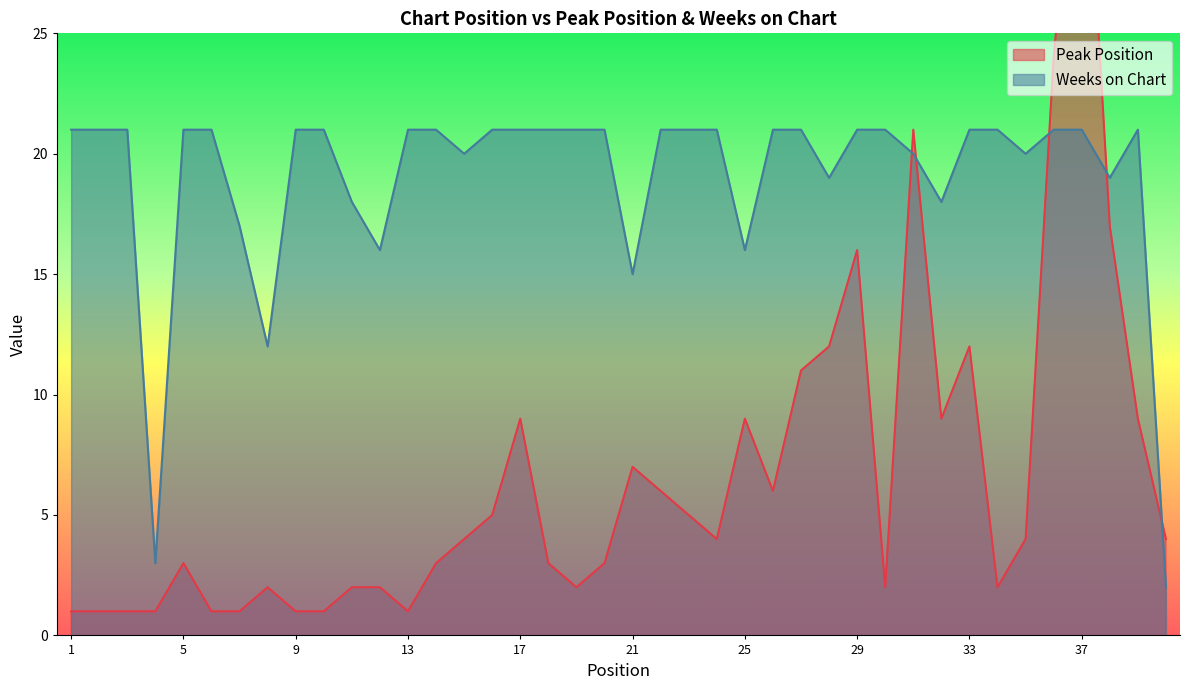

What is the minimum value for Peak Position?

1